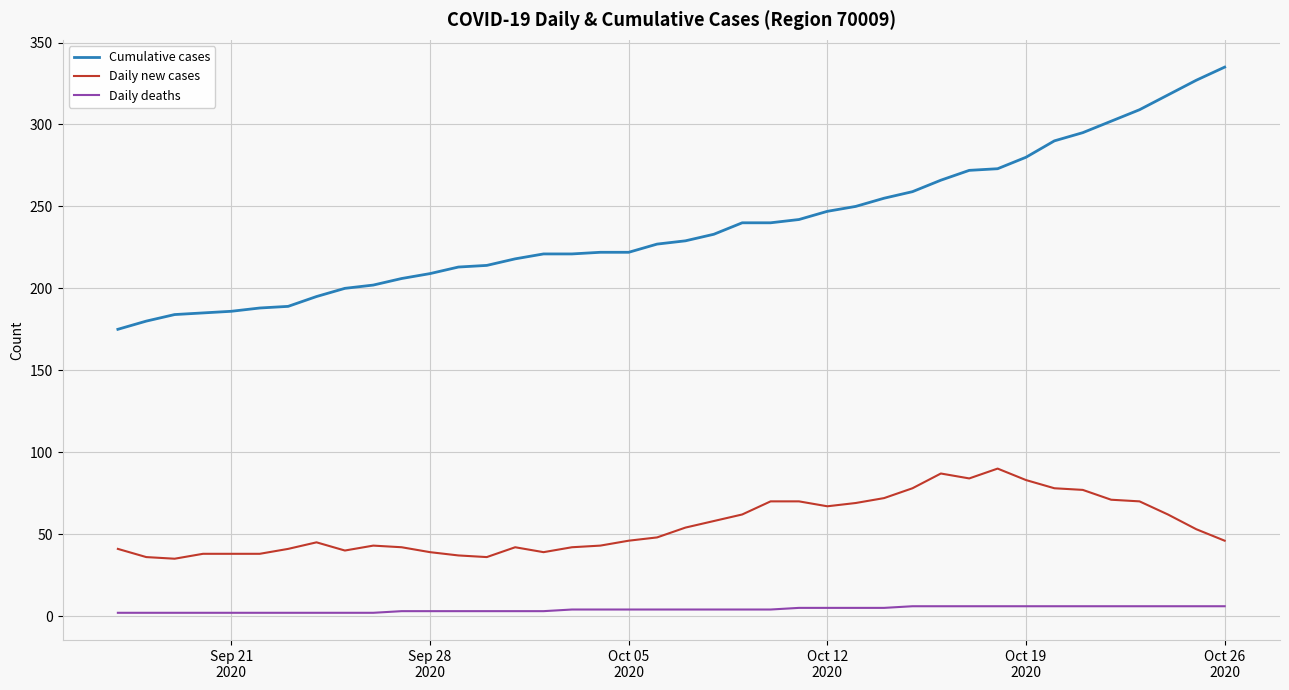

What is the average value of the Cumulative cases series?

238